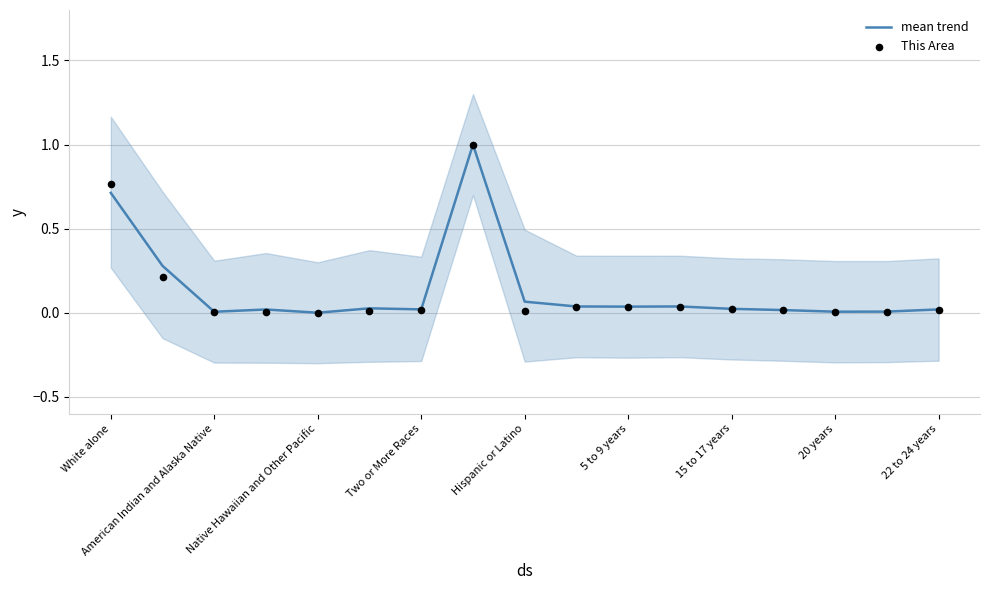

At how many categories does at least one series exceed 0?

16